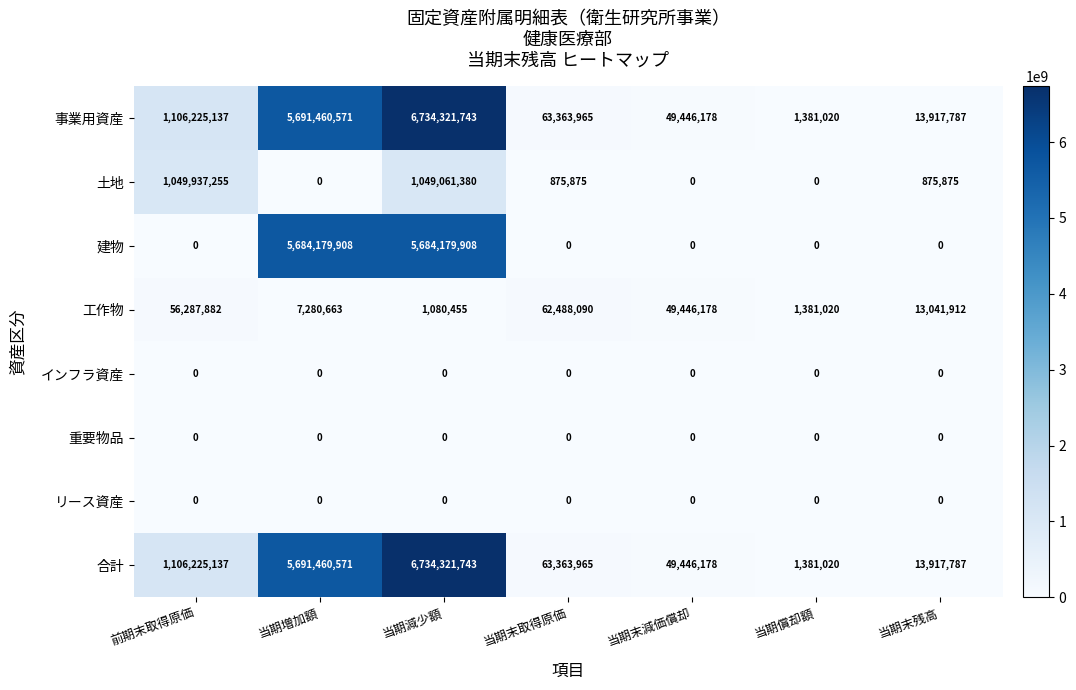

What is the total value across all series at 当期償却額?

4143060